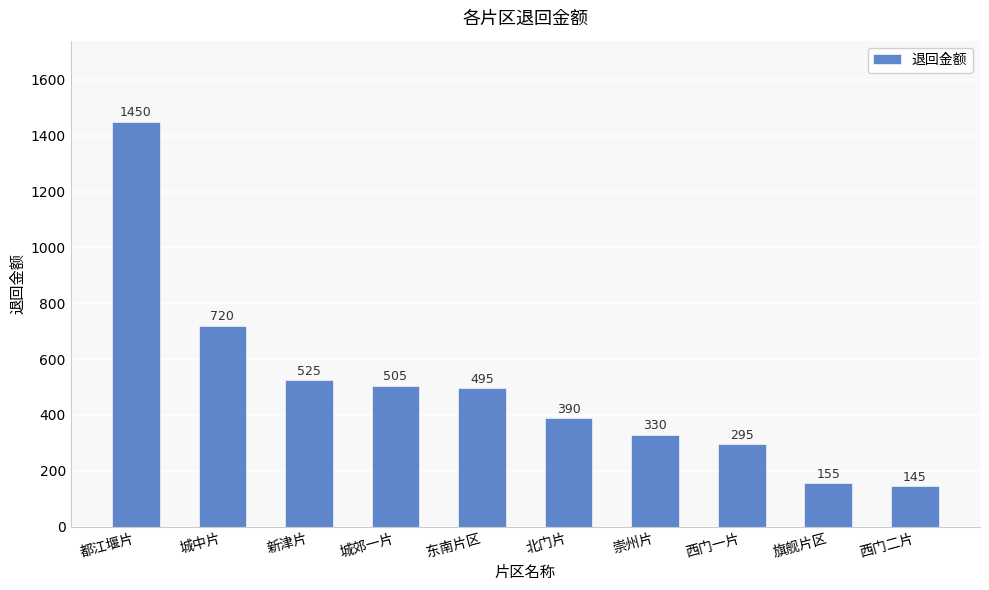

How many categories are shown in the chart?

10